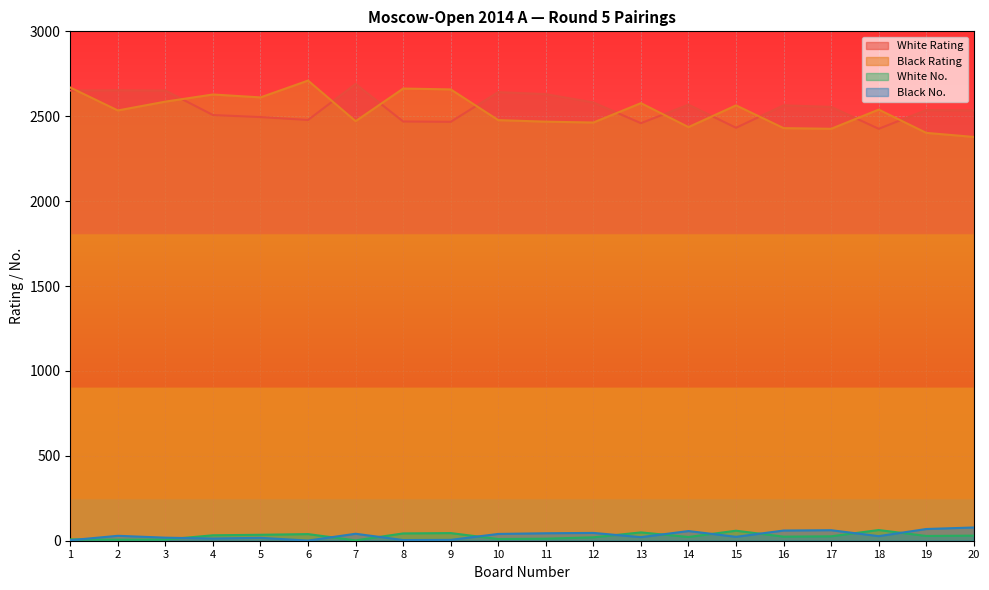

Is it true that White Rating equals 2495 at 5?

True